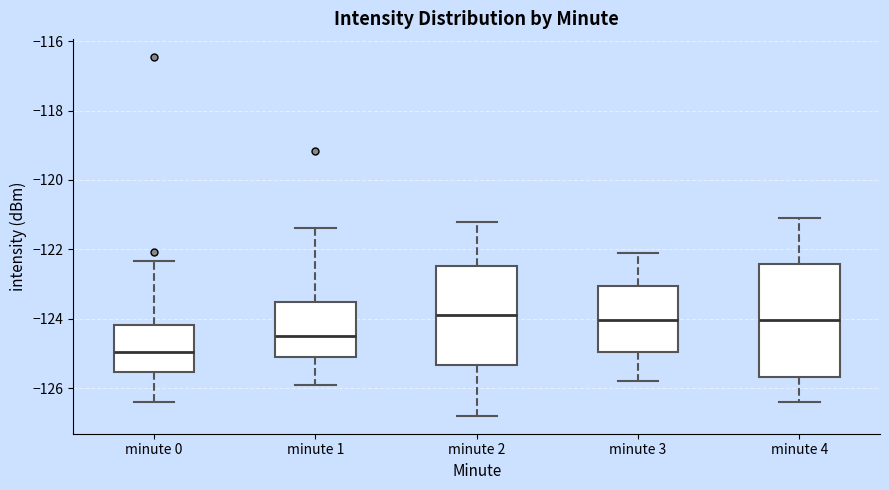

Comparing the boxes themselves (not the whiskers), which one is the tallest?

minute 4